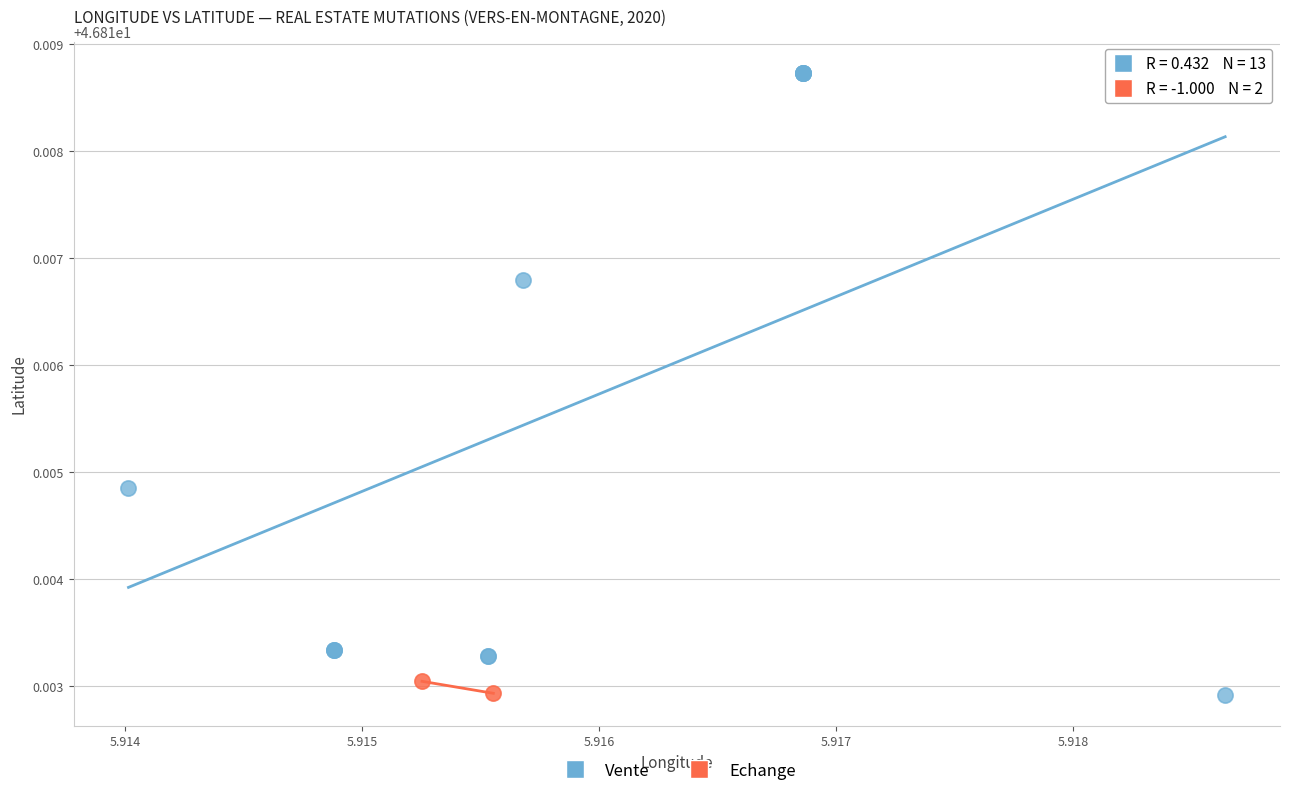

What are all the series names shown in the legend?

Vente, Echange